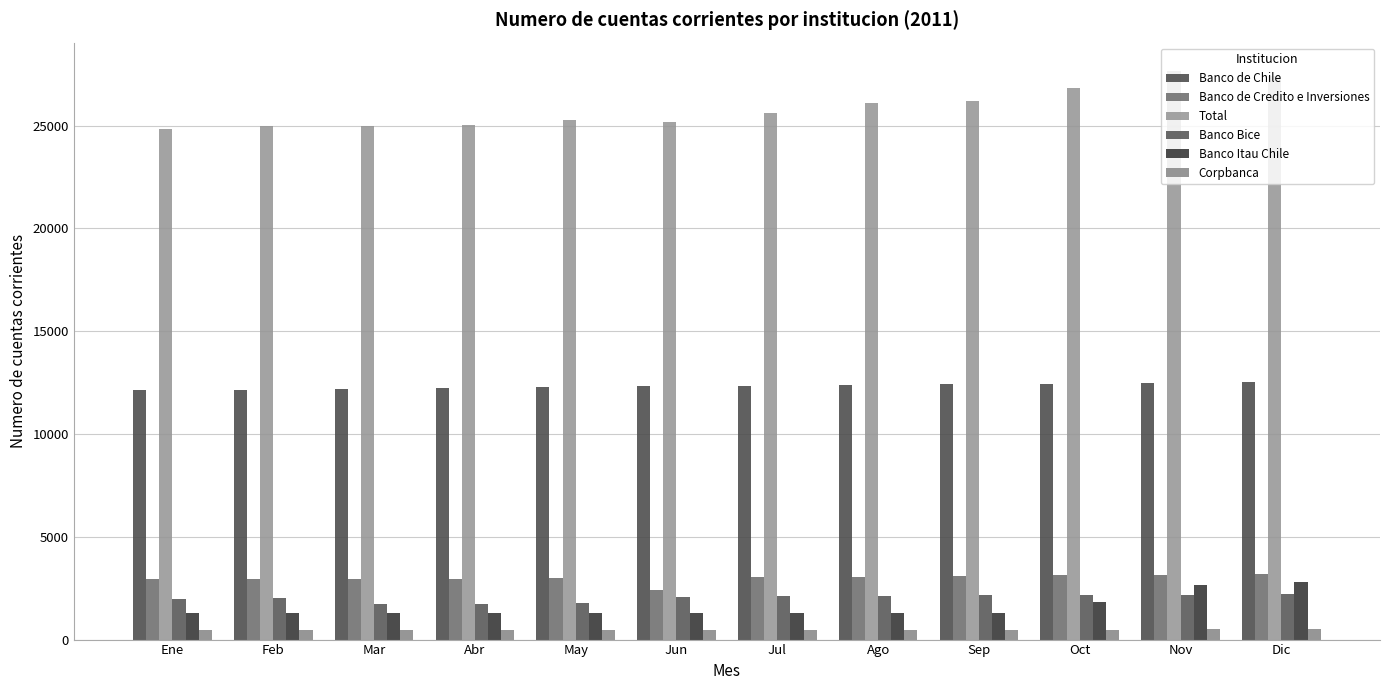

What is the label of the 7th bar from the right?

Jun